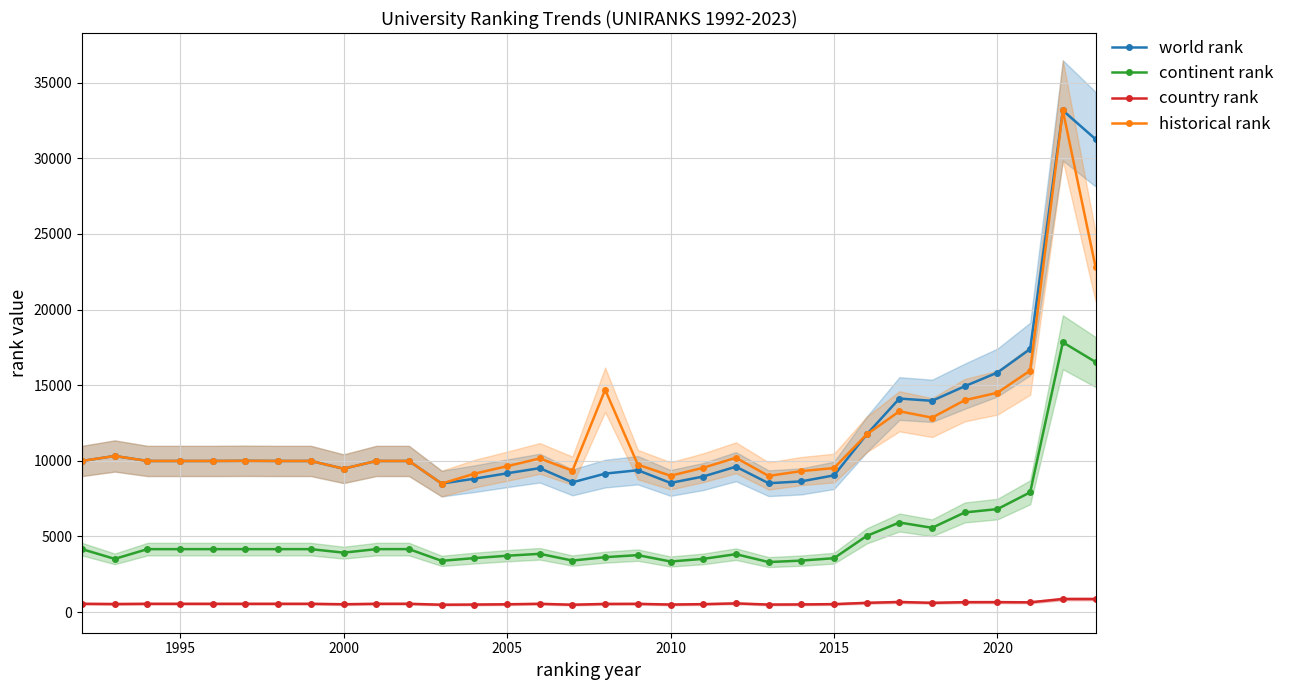

What is the lowest value of the world rank series?

8494